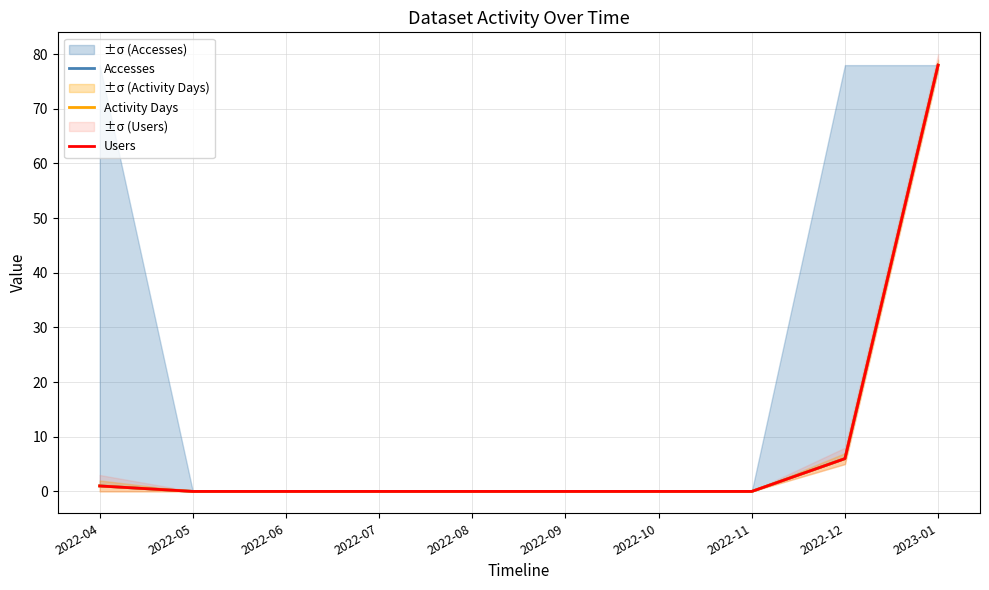

Reading left to right, what are all the values shown in this chart?

Accesses: 2022-04=1	2022-05=0	2022-06=0	2022-07=0	2022-08=0	2022-09=0	2022-10=0	2022-11=0	2022-12=6	2023-01=78
Activity Days: 2022-04=1	2022-05=0	2022-06=0	2022-07=0	2022-08=0	2022-09=0	2022-10=0	2022-11=0	2022-12=6	2023-01=78
Users: 2022-04=1	2022-05=0	2022-06=0	2022-07=0	2022-08=0	2022-09=0	2022-10=0	2022-11=0	2022-12=6	2023-01=78